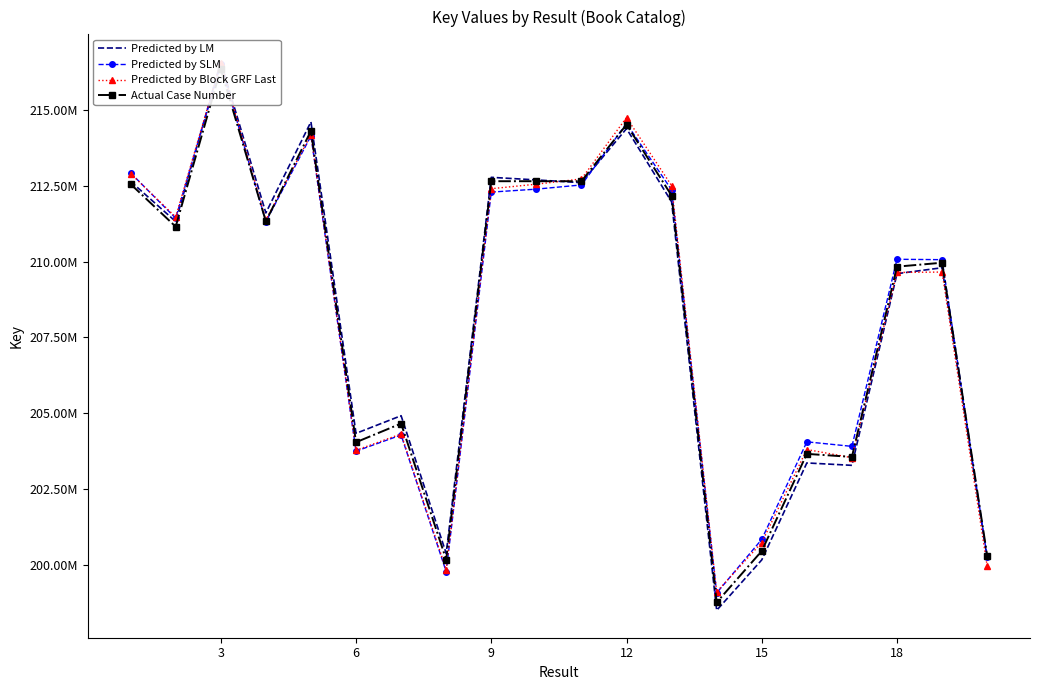

Rank the series by their maximum value, from lowest to highest.

Actual Case Number, Predicted by SLM, Predicted by Block GRF Last, Predicted by LM